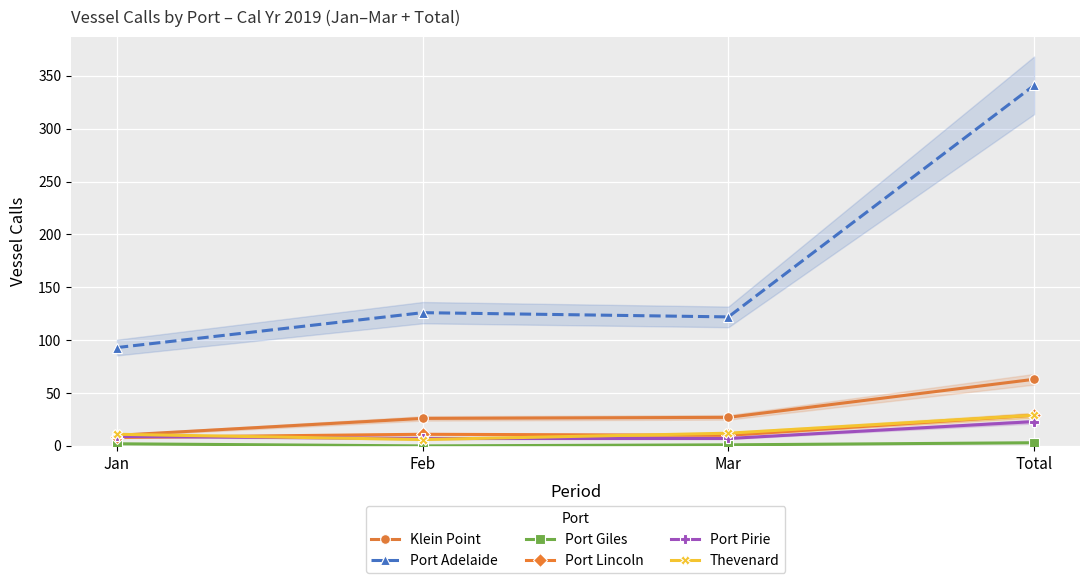

What is the difference between the maximum and minimum values in the Thevenard series?

23